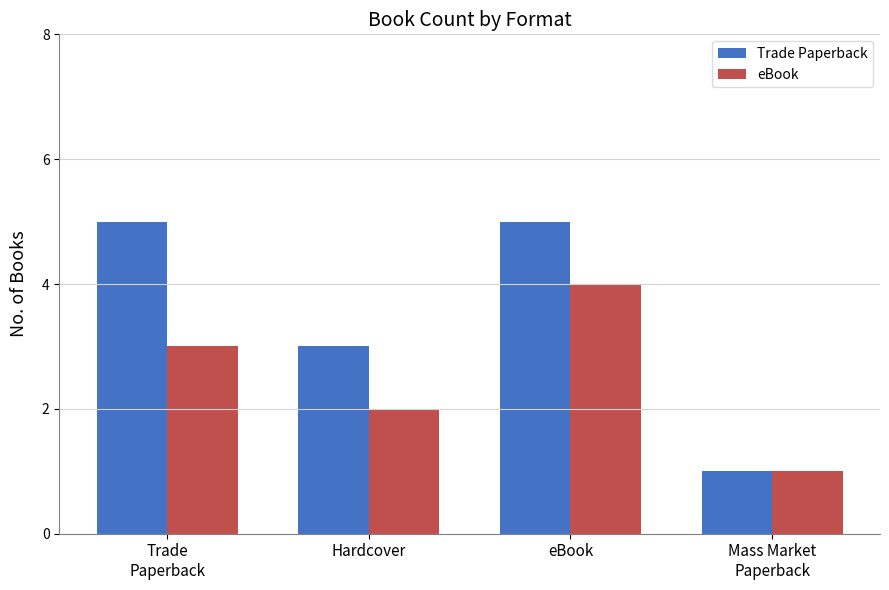

At which category is the sum across all series the highest?

eBook